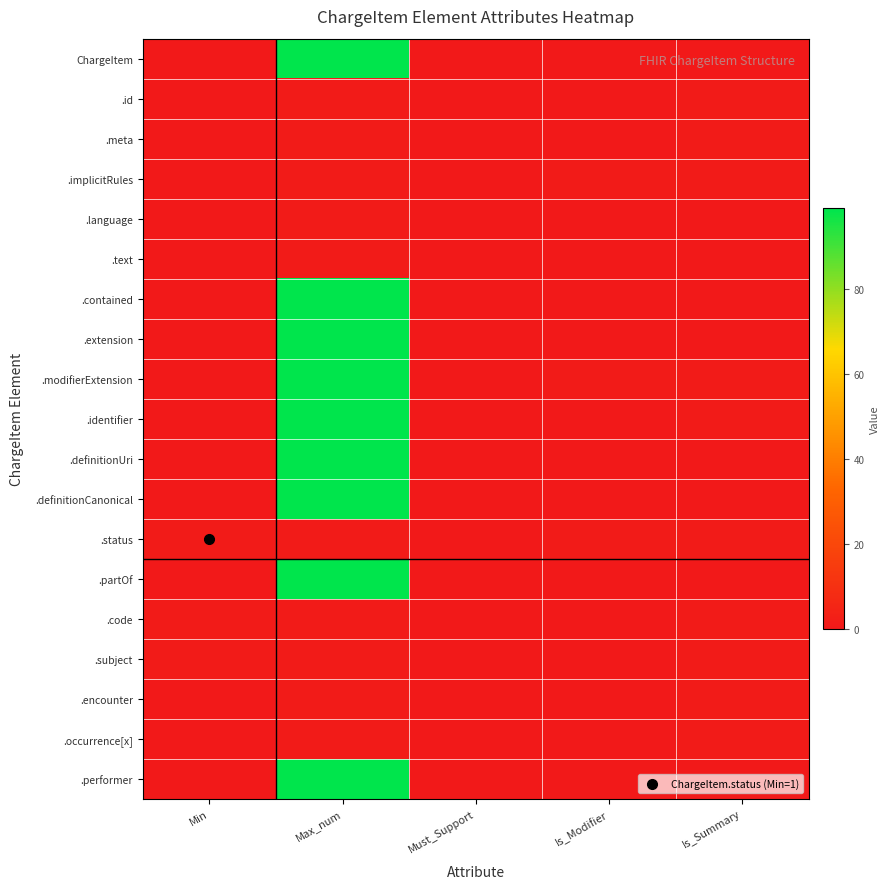

At Is_Summary, list the series in order from largest to smallest.

.id, .meta, .implicitRules, .modifierExtension, .identifier, .status, .code, .subject, .encounter, .occurrence[x], ChargeItem, .language, .text, .contained, .extension, .definitionUri, .definitionCanonical, .partOf, .performer